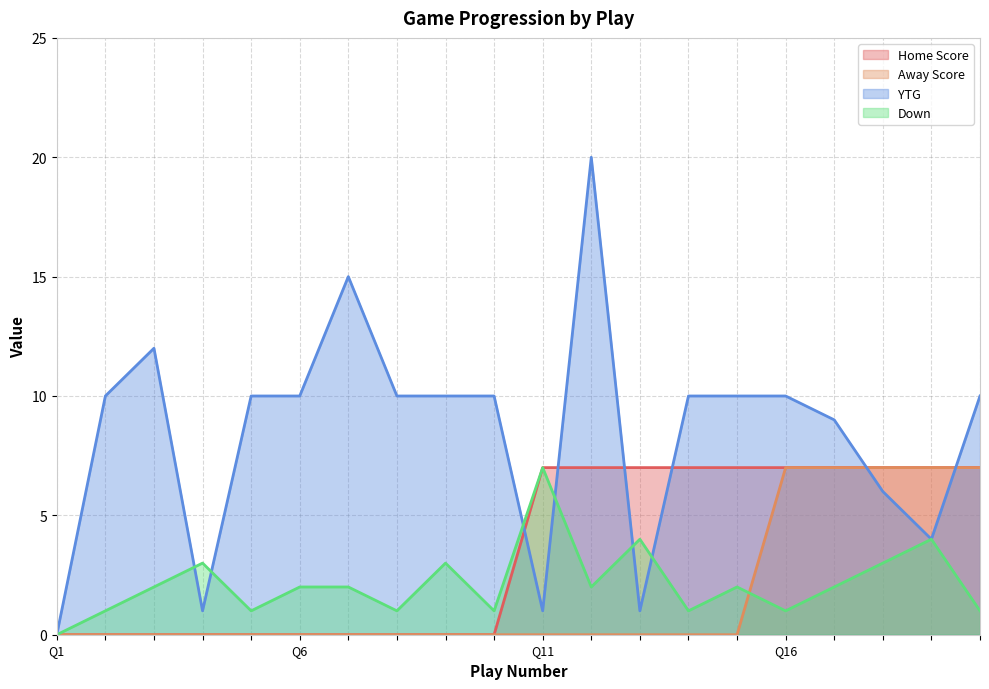

At which category is the sum across all series the highest?

12